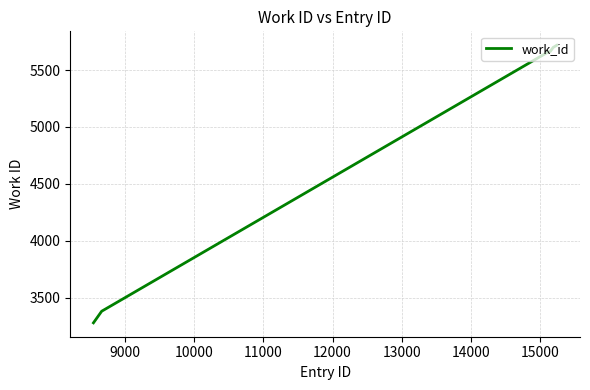

What is the difference between the second highest and minimum values?

2420